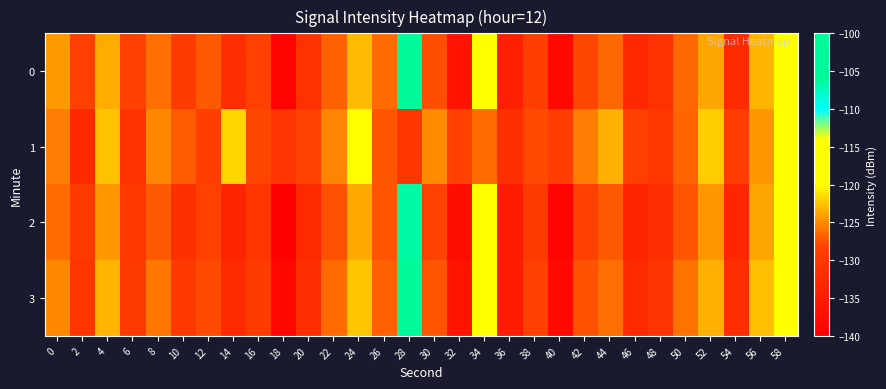

List the series in order of their peak value, lowest first.

1, 2, 0, 3